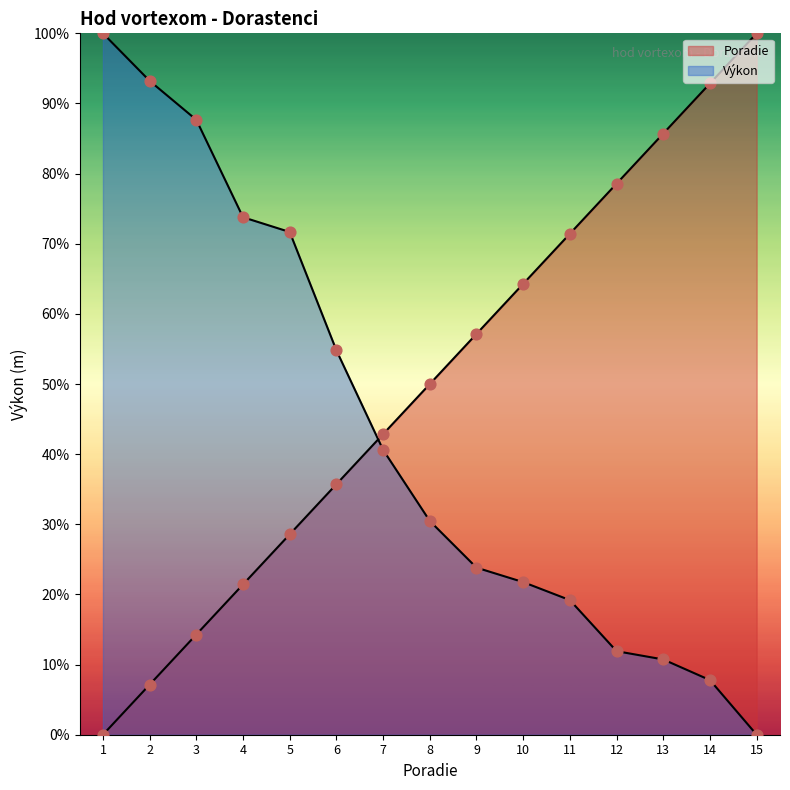

Which series has the largest total across all categories?

Poradie